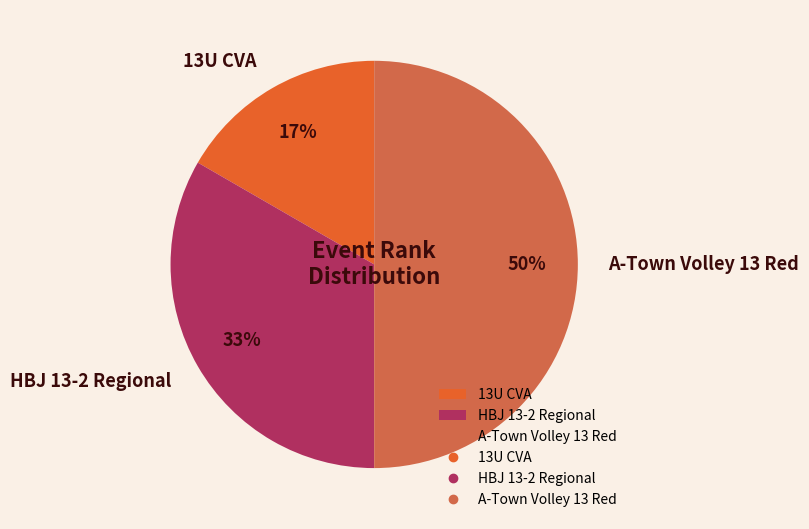

Approximately how many times larger is the value at A-Town Volley 13 Red compared to HBJ 13-2 Regional?

1.5